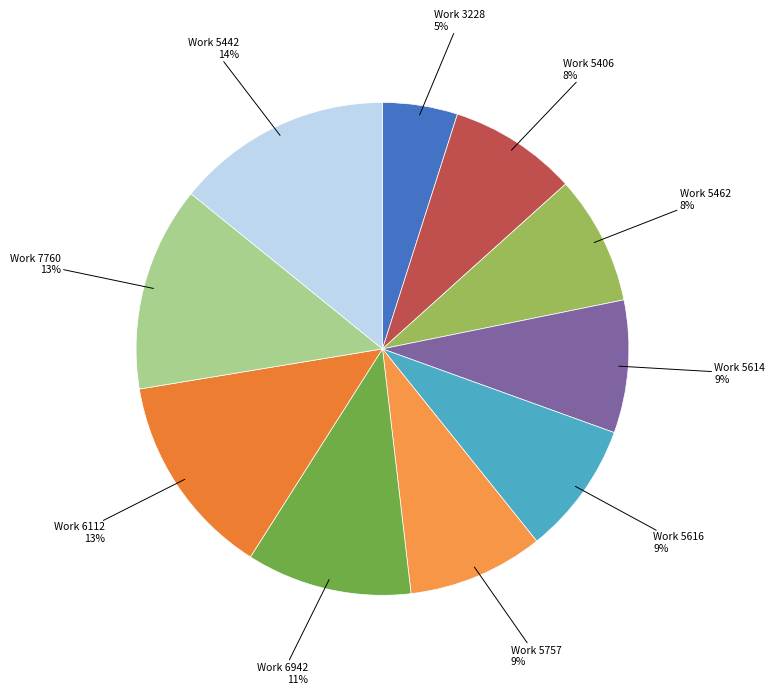

What is the ratio of the value at Work 5462 to the value at Work 5442?

0.6